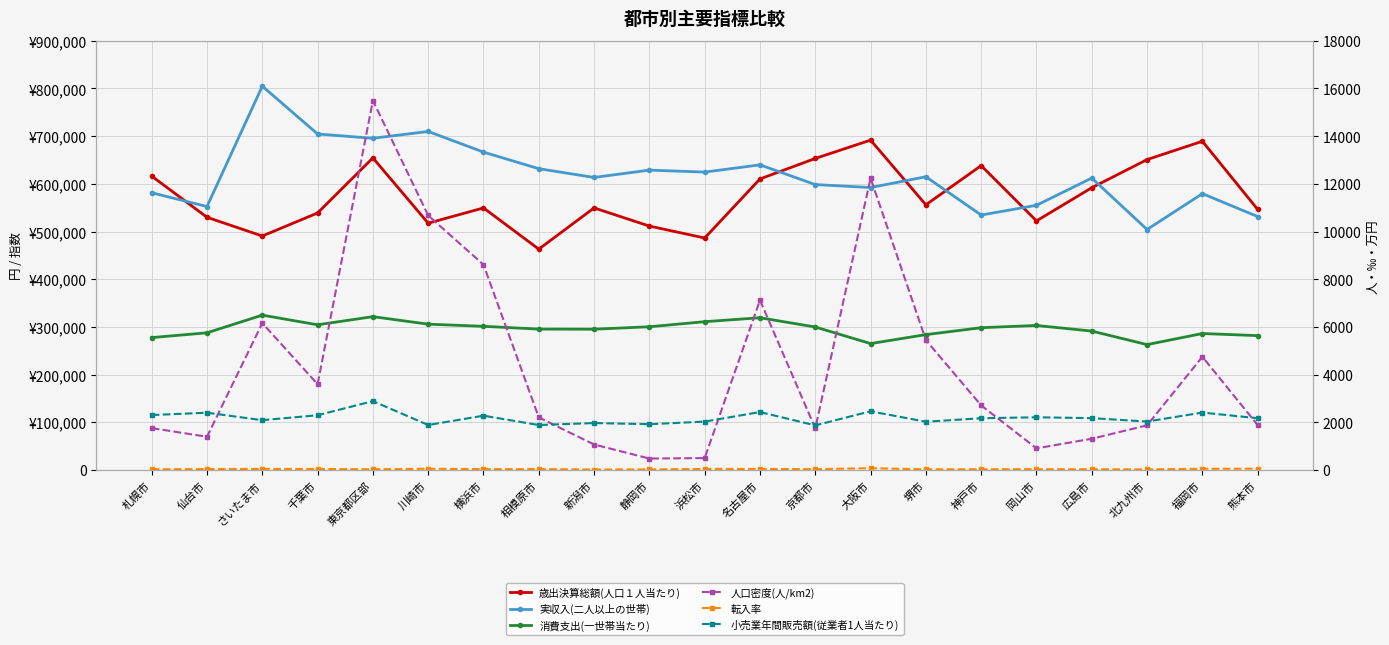

Is the value of 歳出決算総額(人口１人当たり) at 名古屋市 greater than the value of 転入率 at 堺市?

Yes